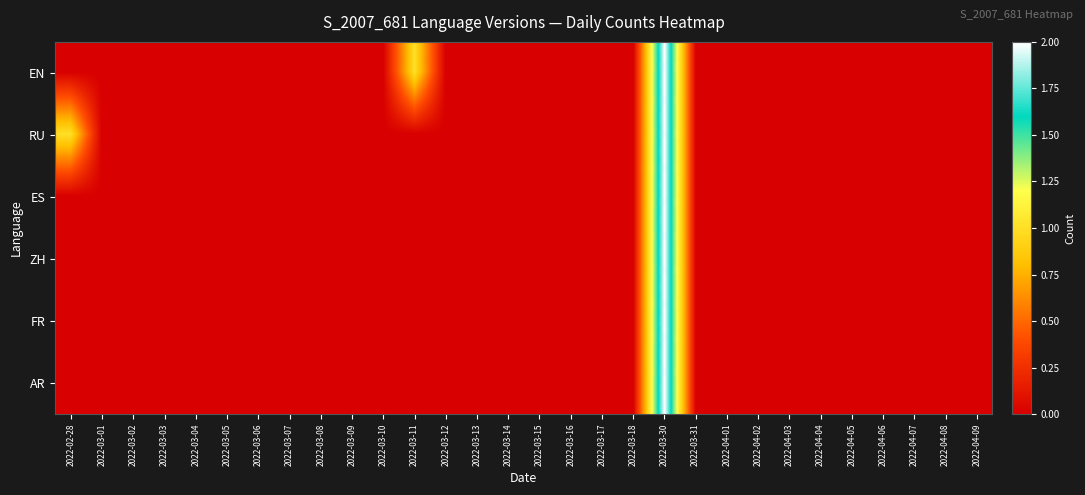

How many series are shown in this chart?

6